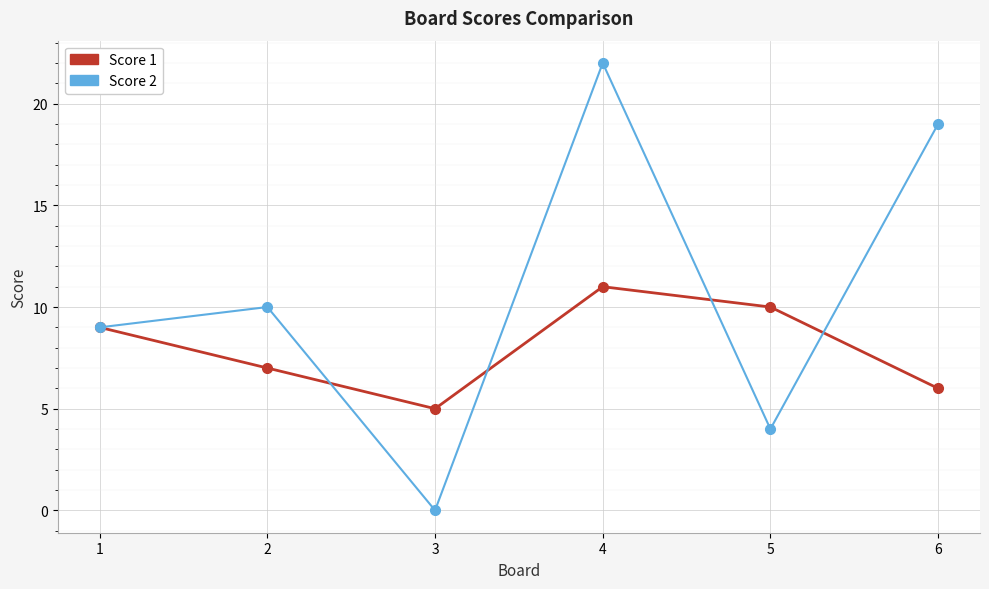

Which series has the largest total across all categories?

Score 2